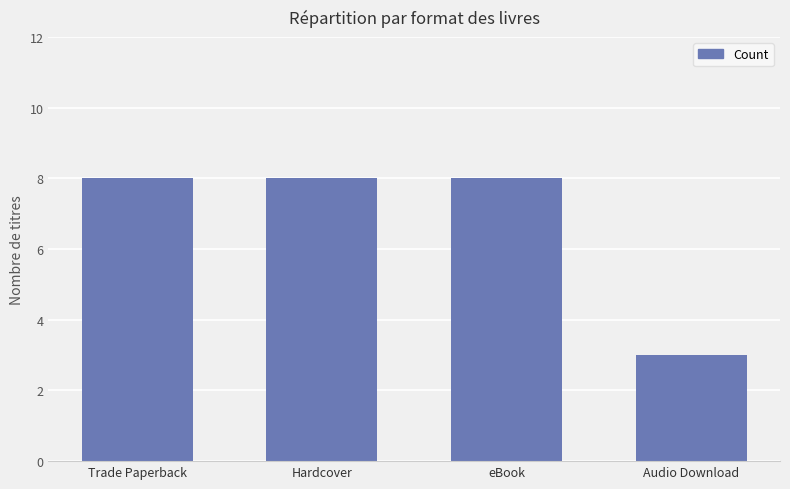

What position from the left is eBook?

3